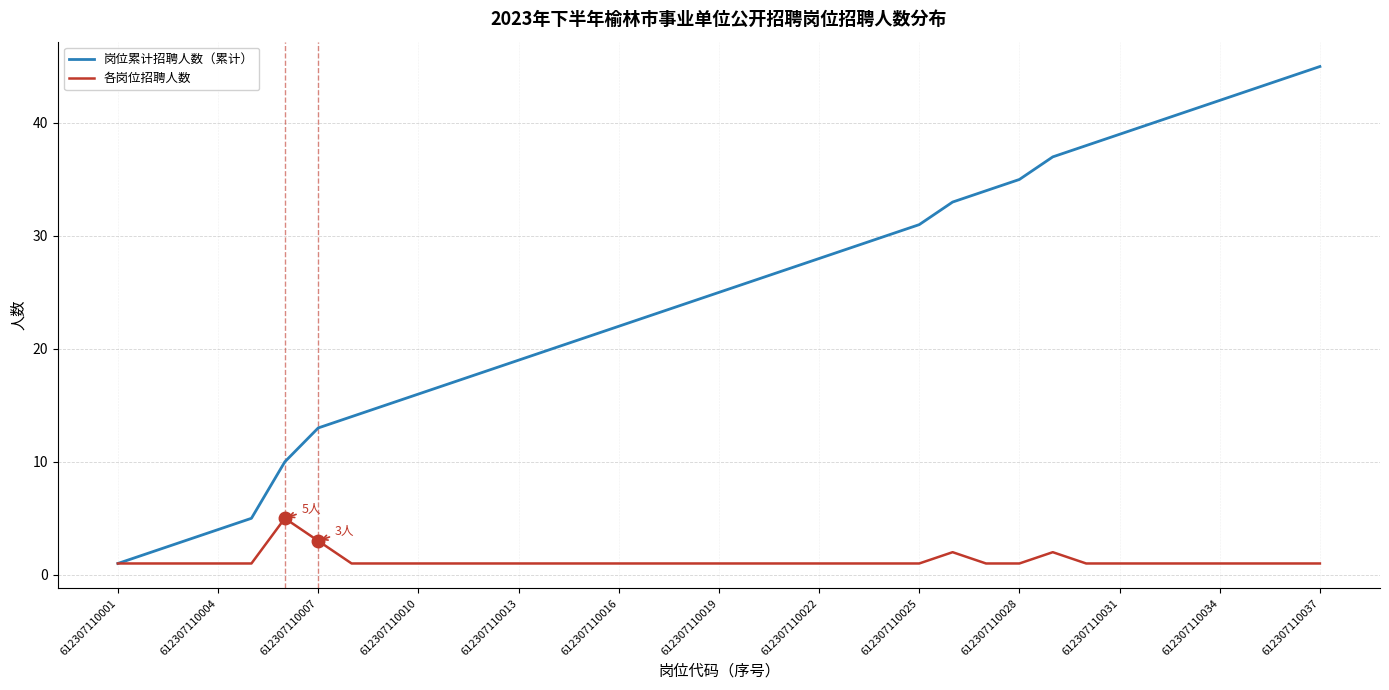

What is the maximum value for 岗位累计招聘人数（累计）?

45